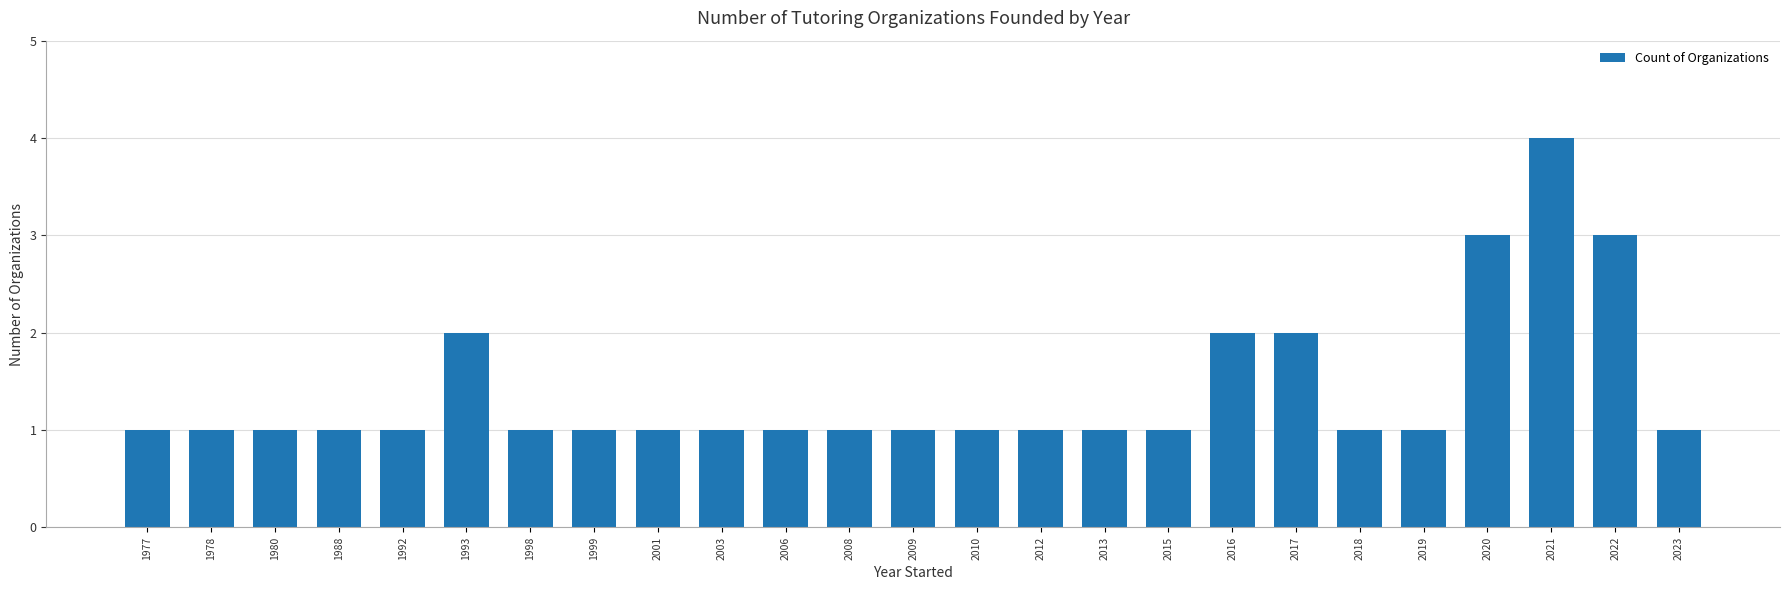

What is the maximum value shown in the chart?

4